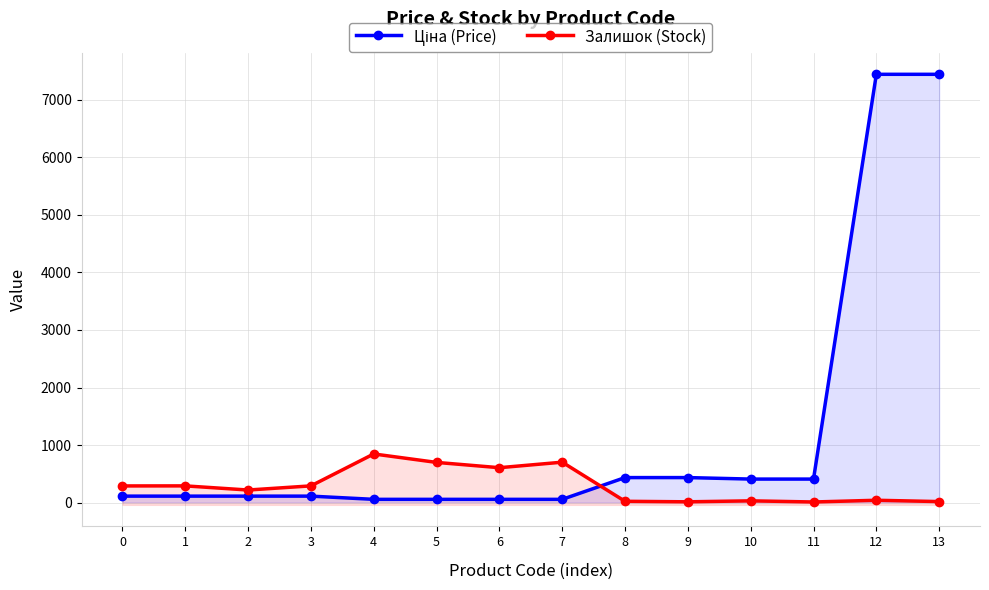

How many values in the Залишок (Stock) series exceed 289?

6